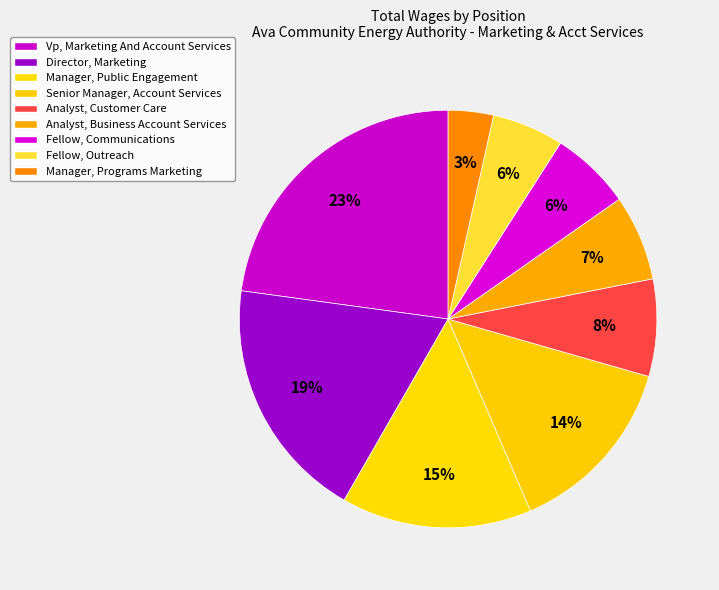

How many segments does this pie chart have?

9